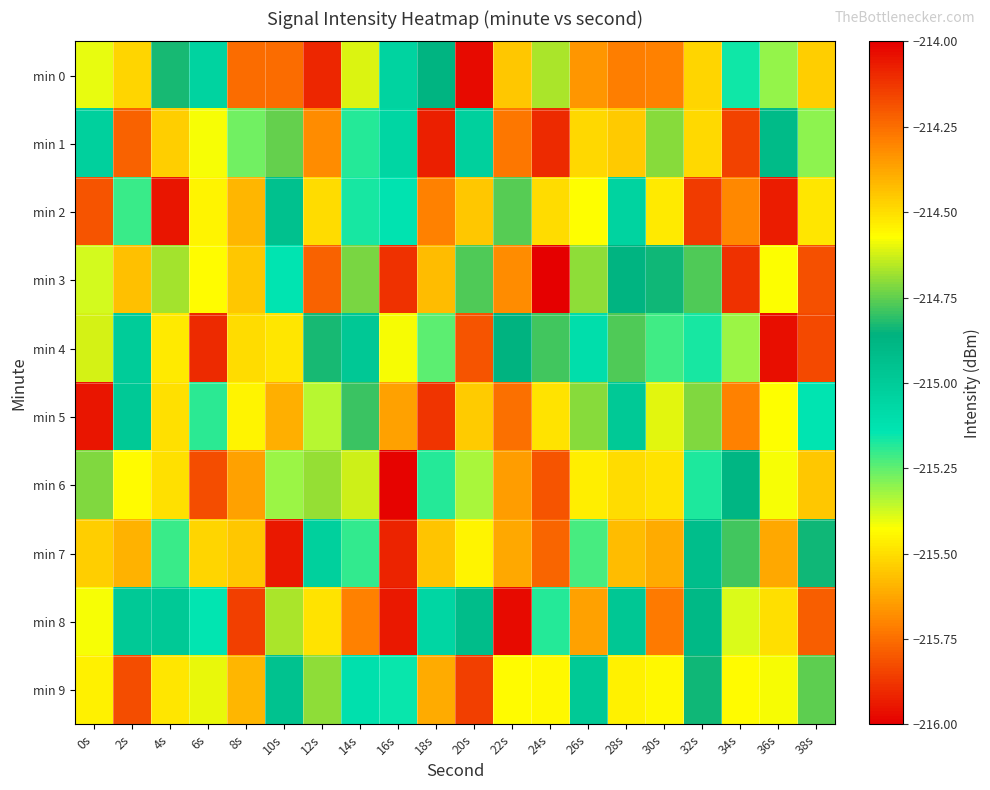

Between 30s and 24s, which is larger?

24s